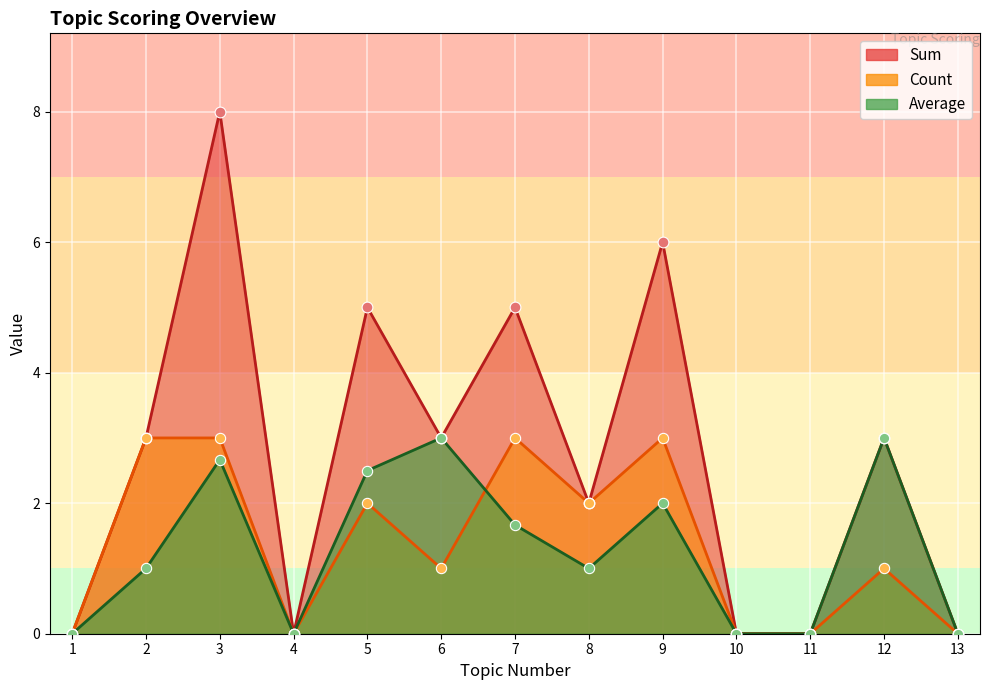

At which category is the sum across all series the highest?

3